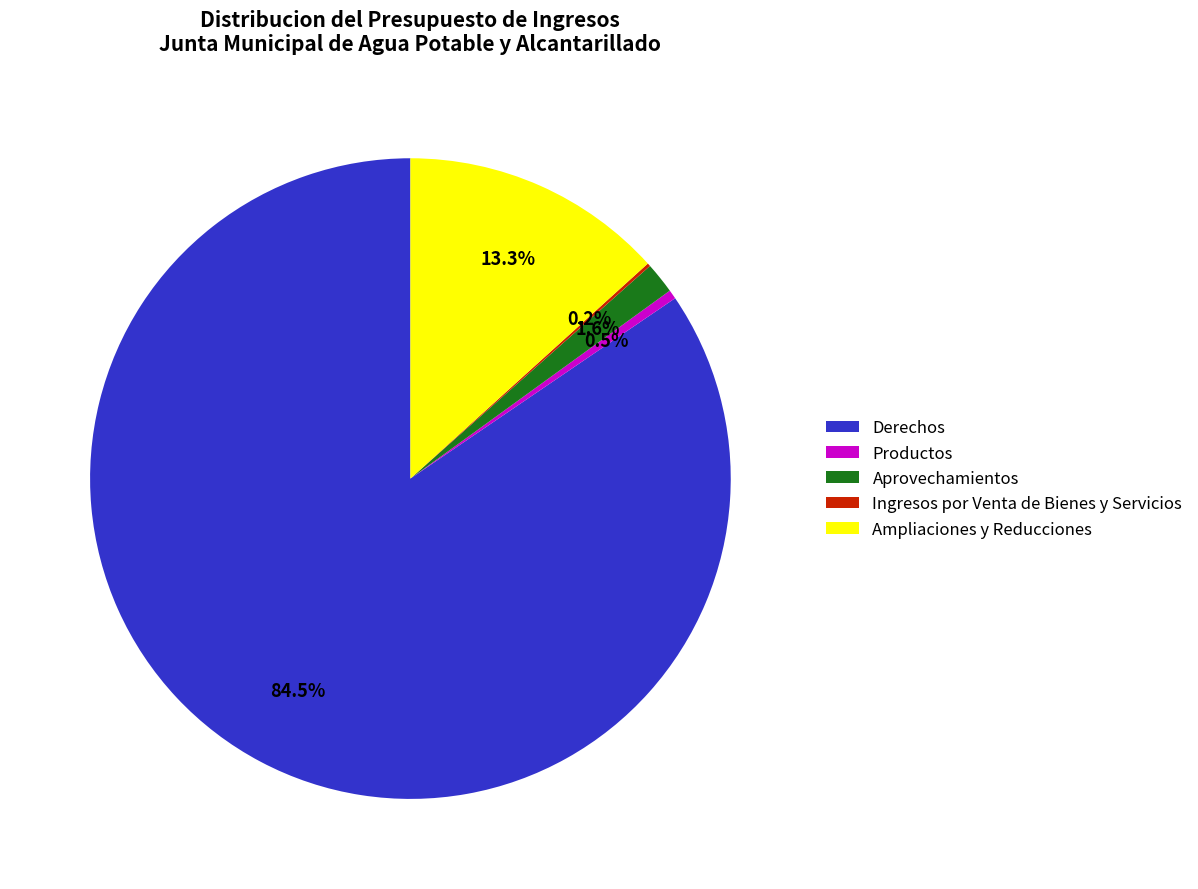

To the nearest percent, what is the difference between the largest and smallest slice percentages?

84%